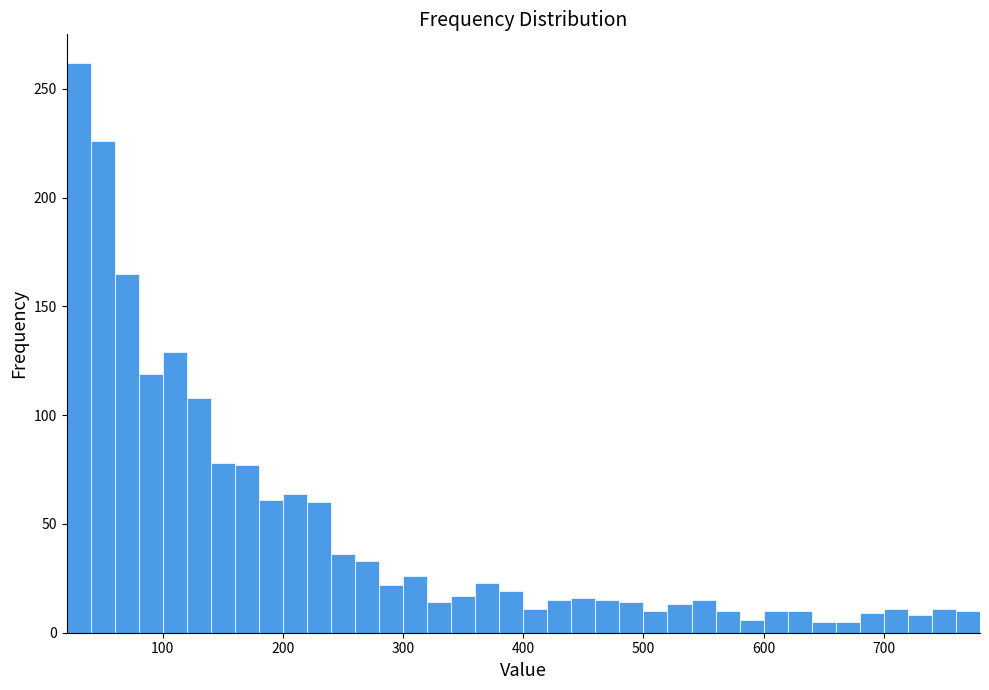

Read against the x-axis, roughly where is the centre of the tallest bar?

30